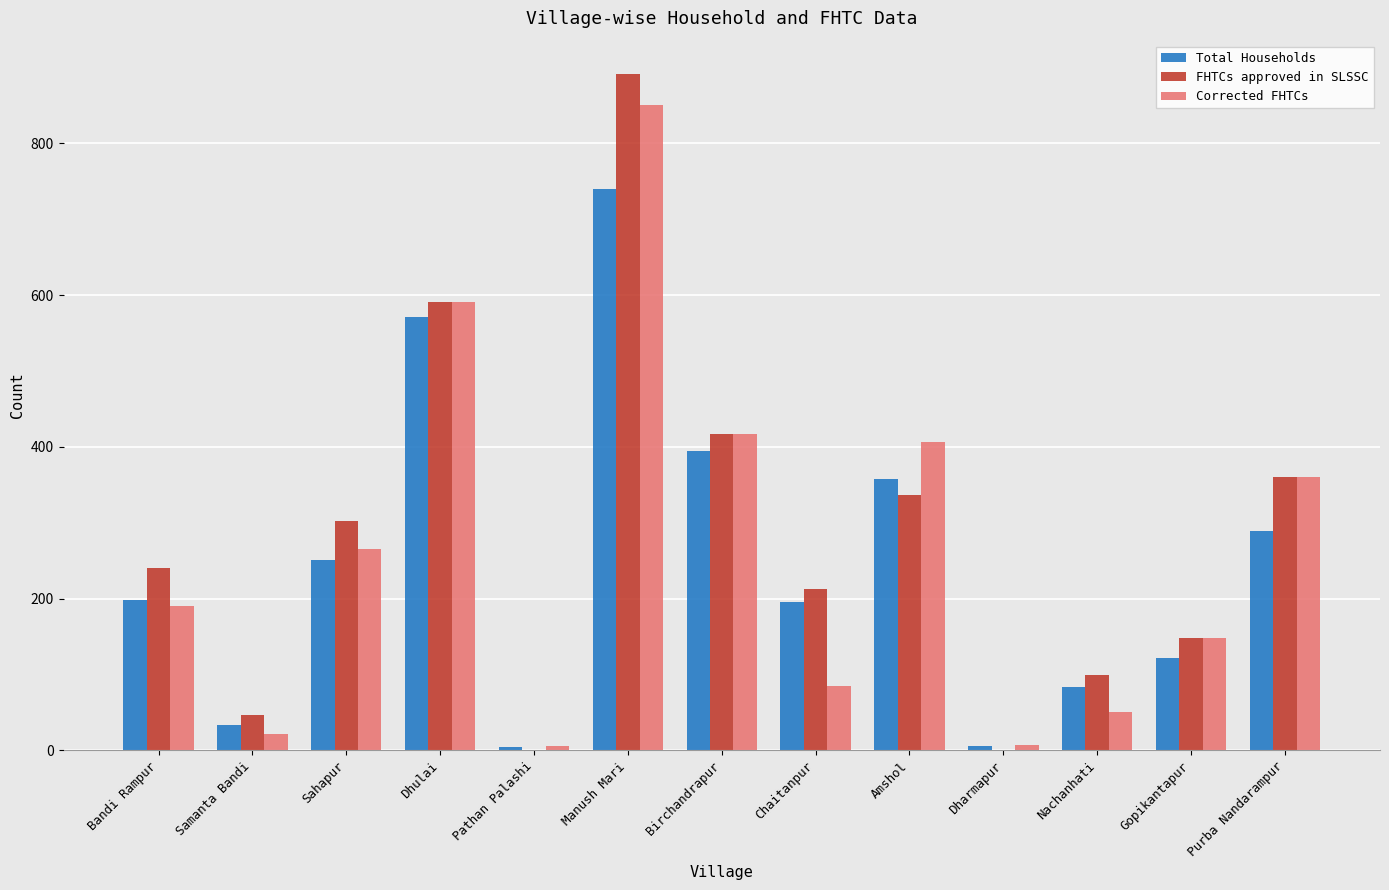

Is it true that Corrected FHTCs equals 190 at Bandi Rampur?

True